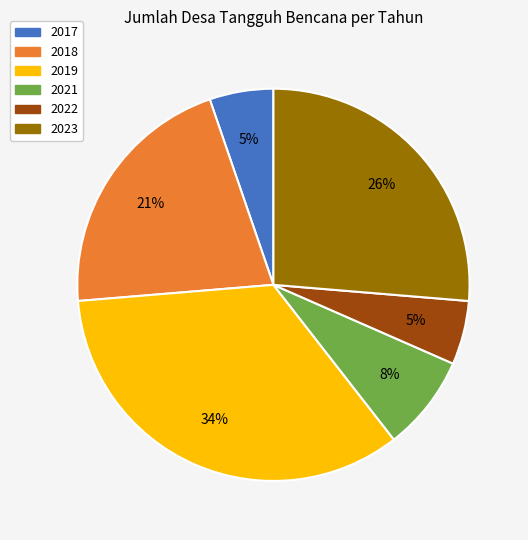

The 2021 slice represents 8% of the pie. True or false?

True